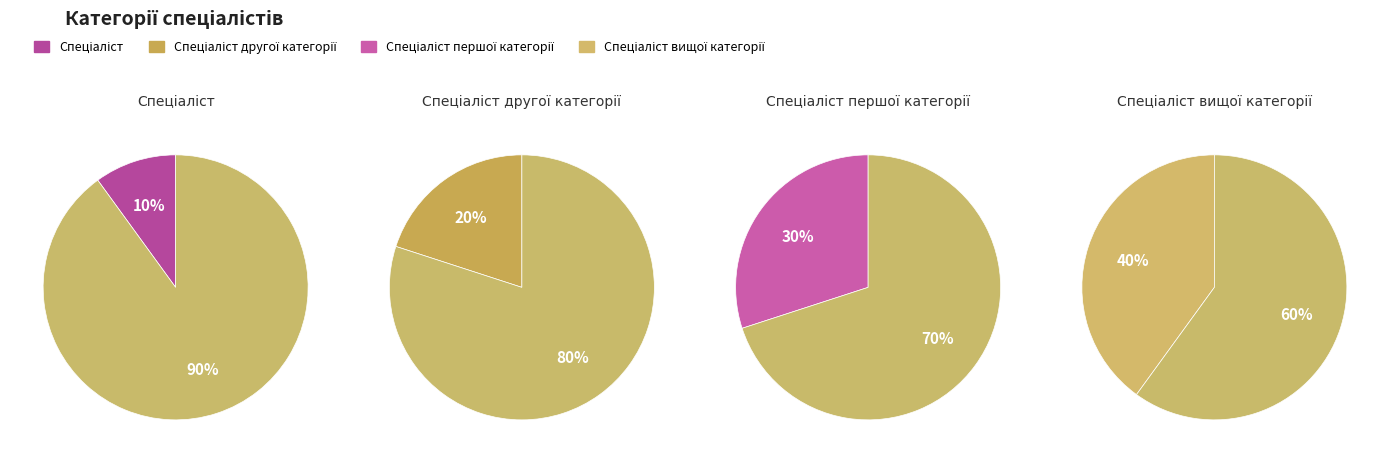

Which slice is the smallest?

Спеціаліст